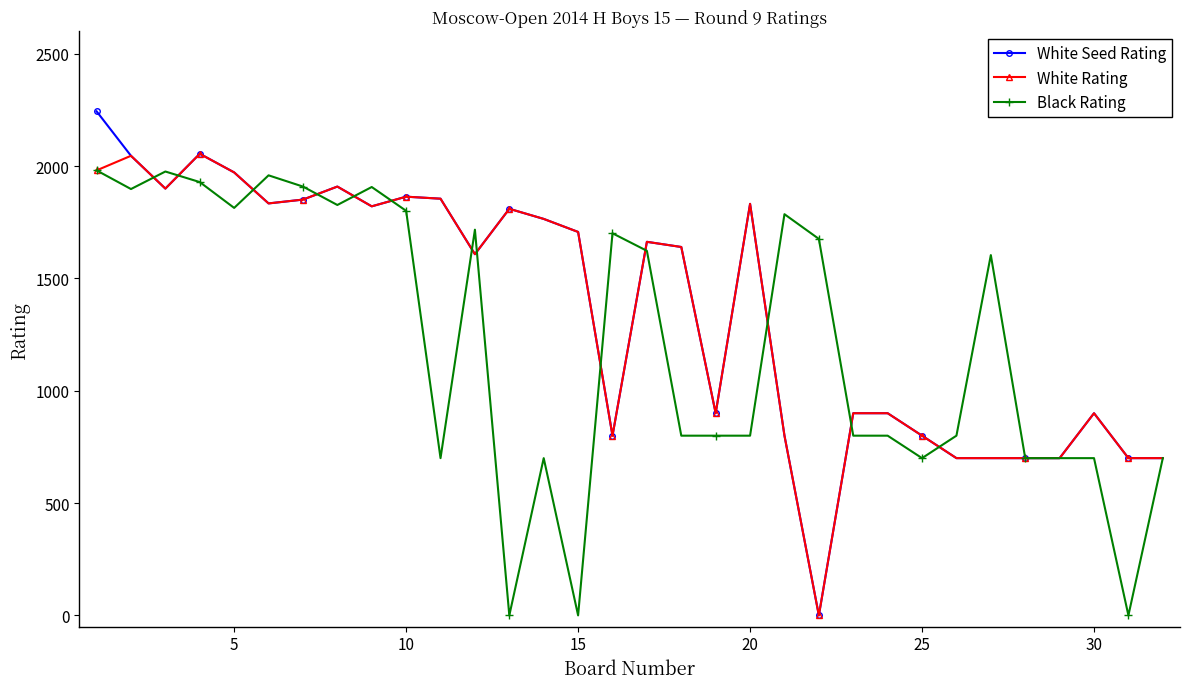

At how many categories does at least one series exceed 361?

32